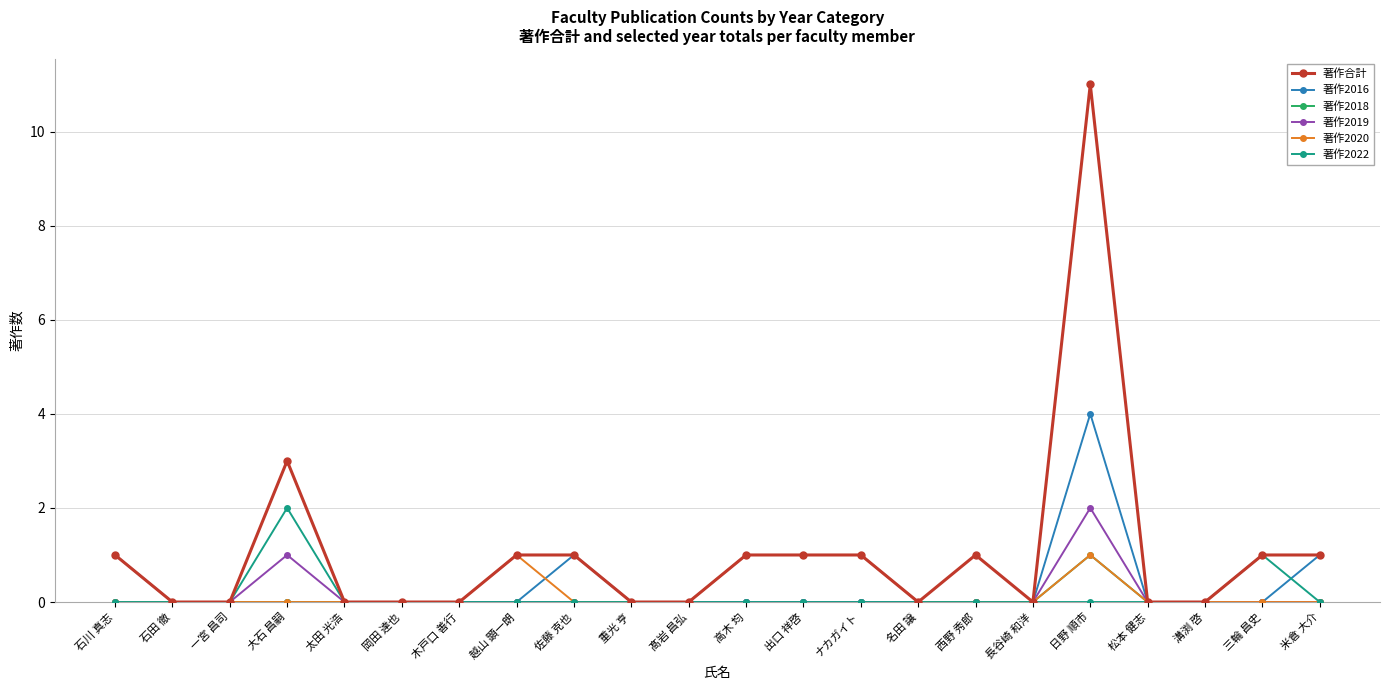

What is the total value across all series at 日野 順市?

19